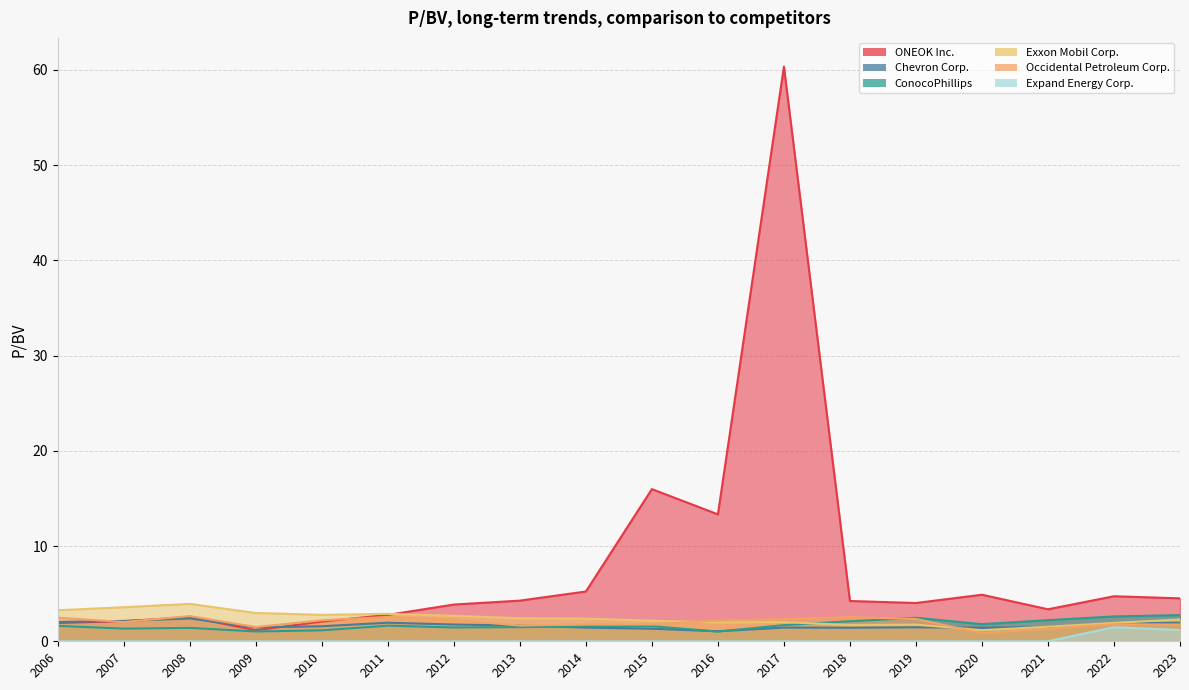

Where do Occidental Petroleum Corp. and ONEOK Inc. first cross each other?

2006 and 2007